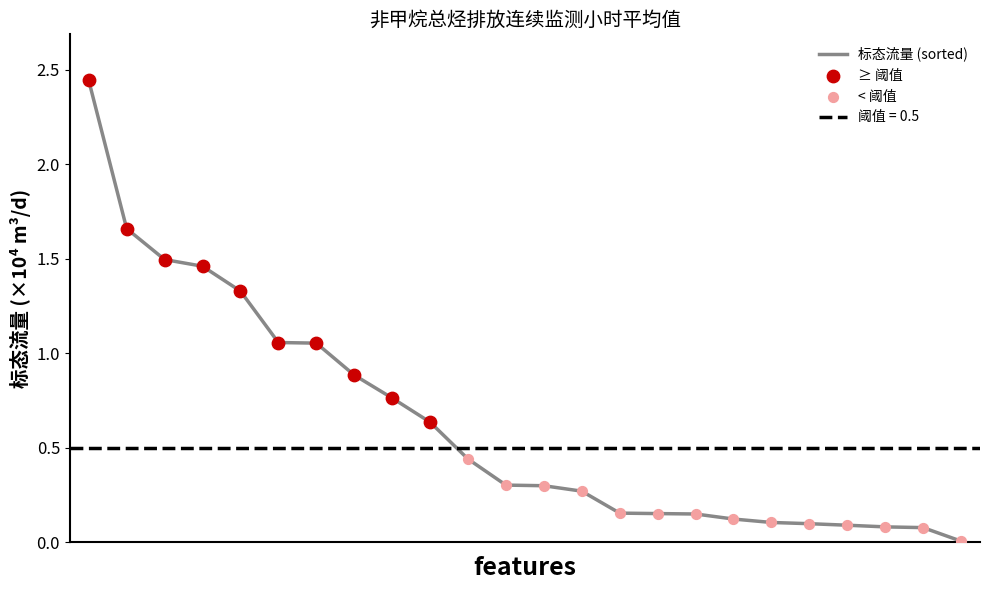

What is the total value across all series at 17~18?

0.3